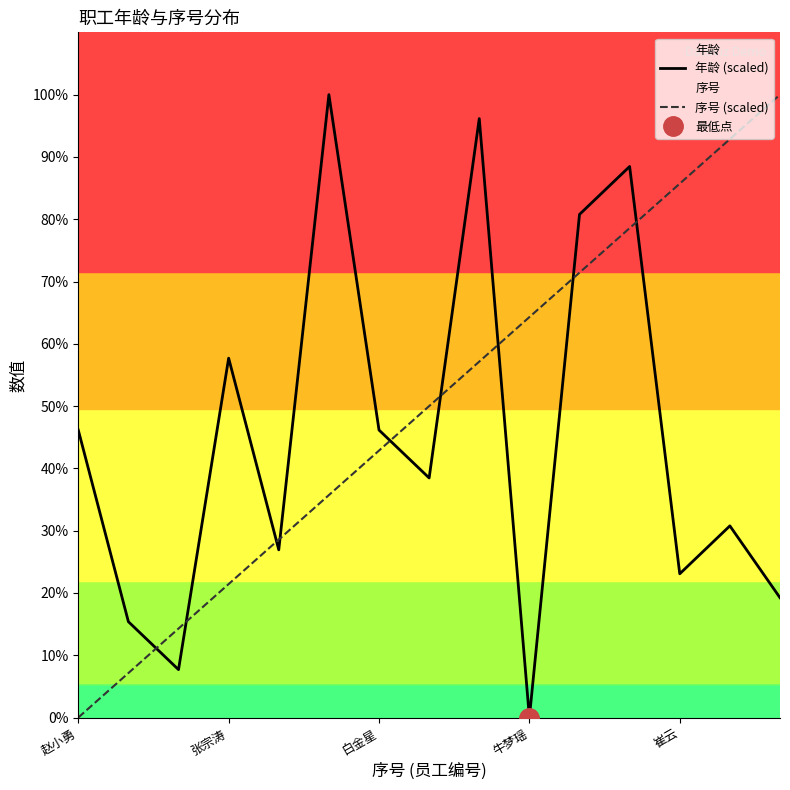

The value of 序号 (scaled) at 崔云 is 137.0. True or false?

False